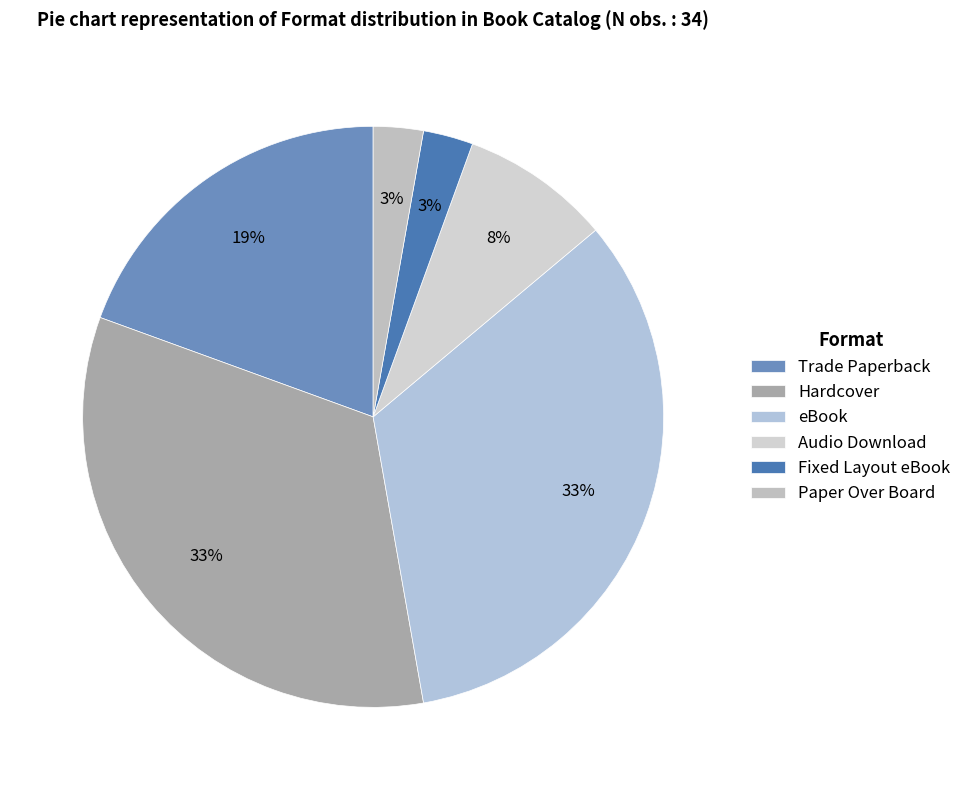

How much of the chart is everything except Hardcover?

66.7%